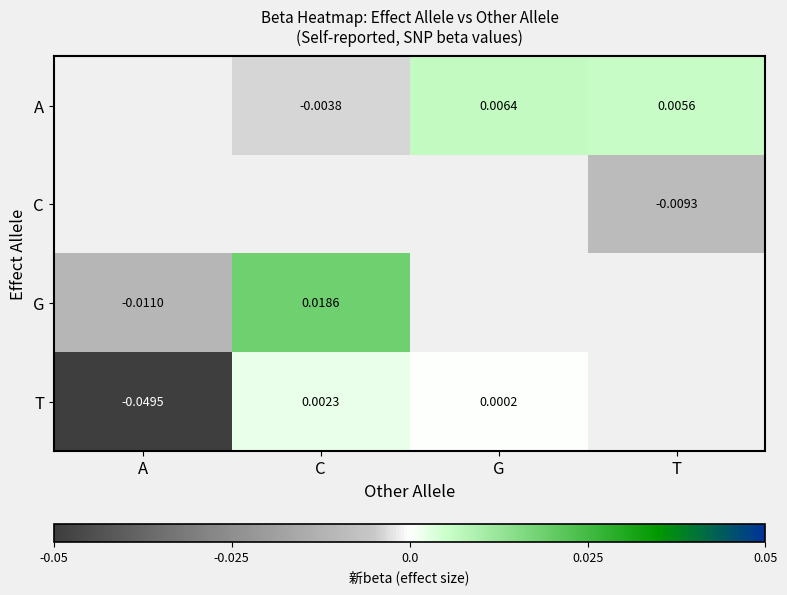

The value of T at C is 0.0. True or false?

True